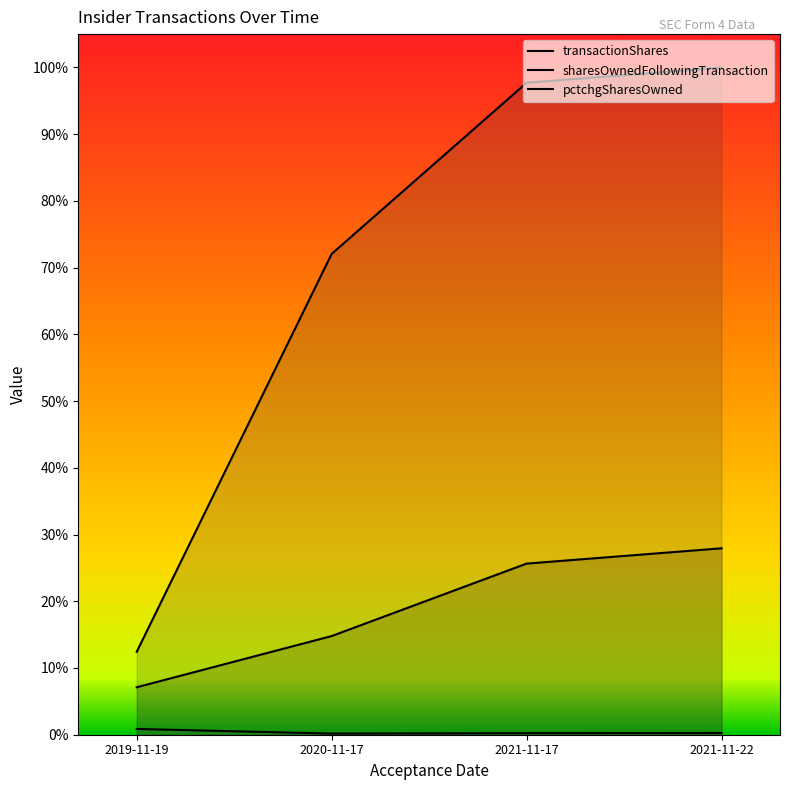

True or false: transactionShares and sharesOwnedFollowingTransaction cross at least once.

False